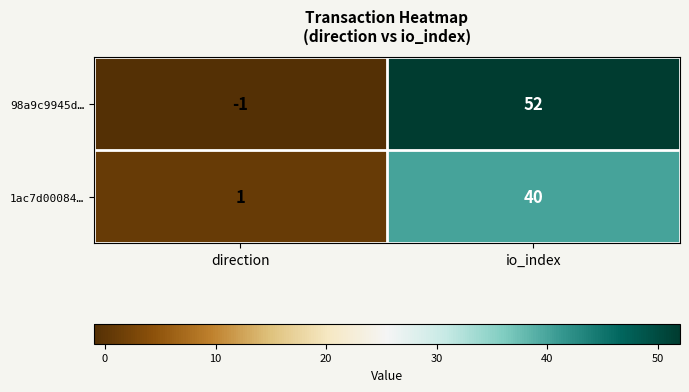

What value does the 1ac7d00084… series have at io_index, to the nearest 10?

40